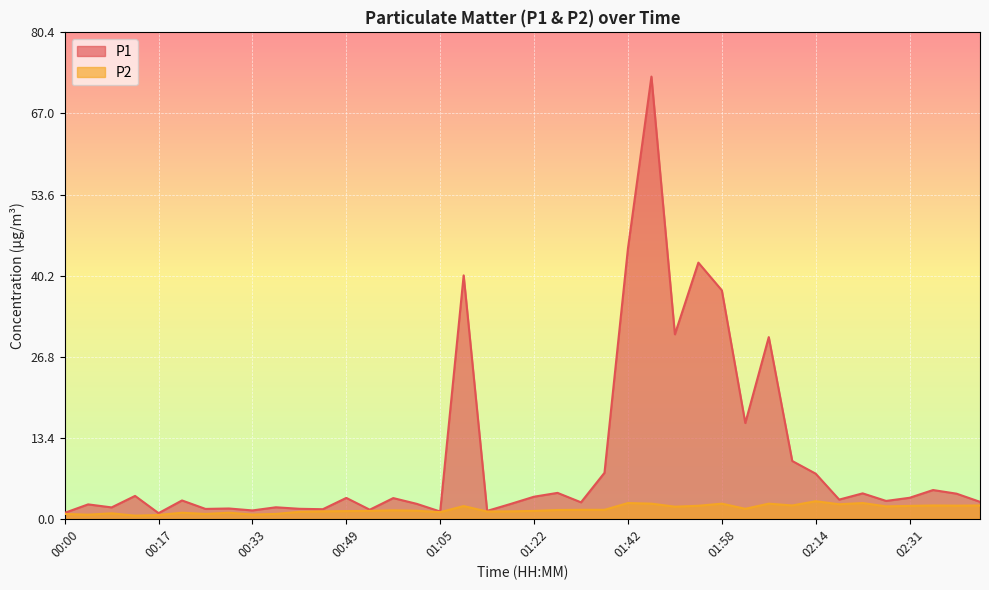

What is the difference between the maximum and minimum values in the P1 series?

72.1